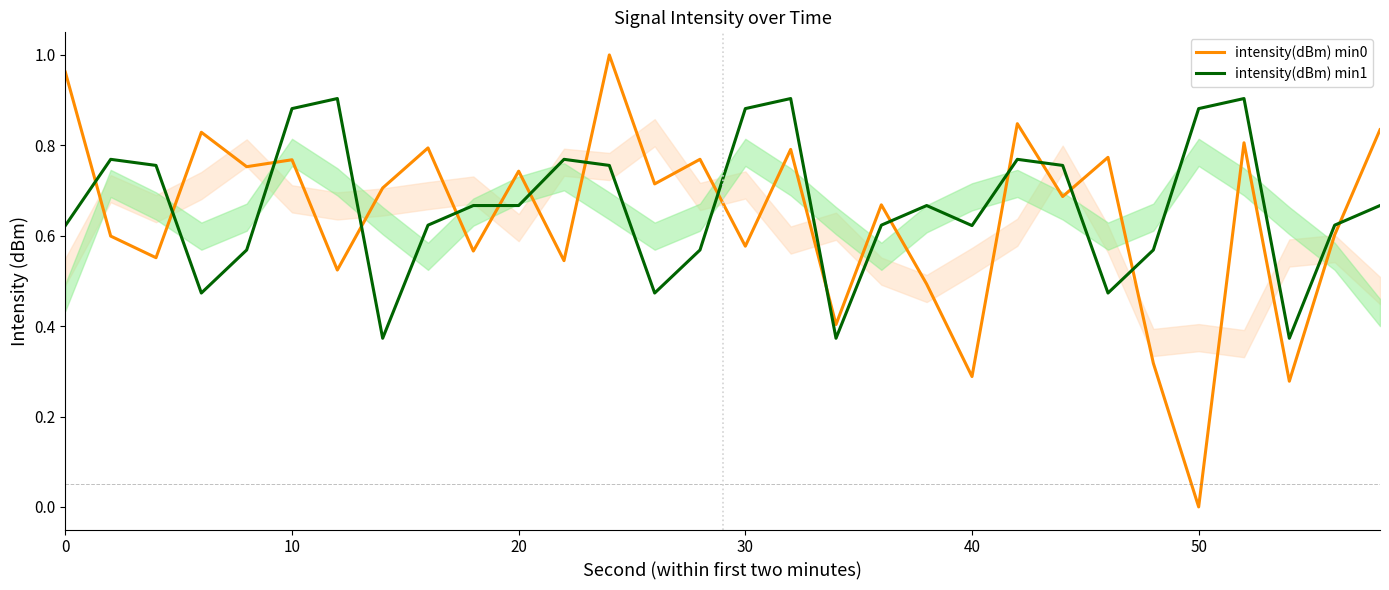

Which has a higher value, 15 or 28?

28